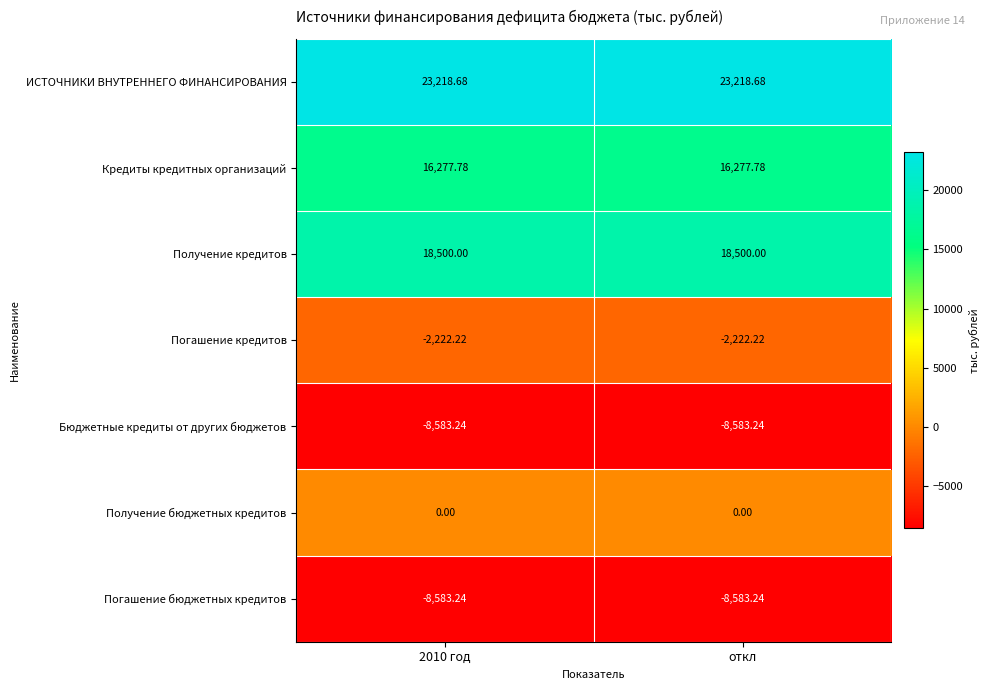

Is the value of Получение кредитов at откл greater than the value of Кредиты кредитных организаций at откл?

Yes